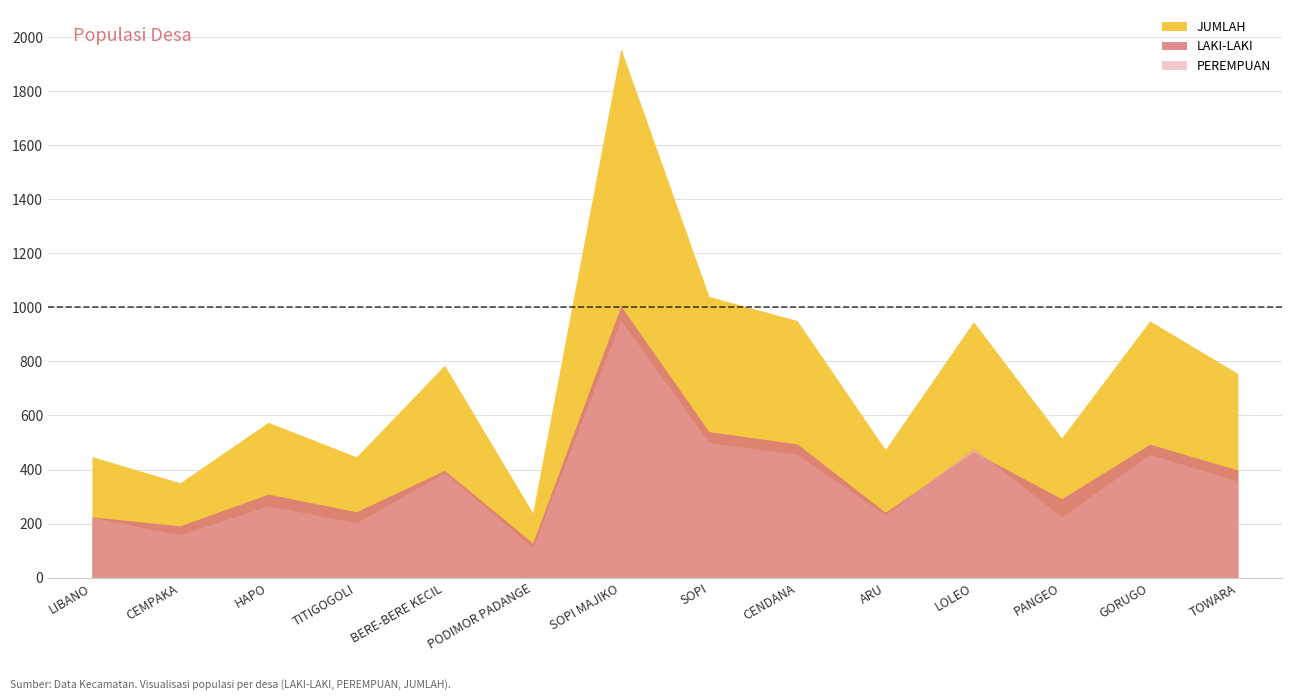

What are all the series names shown in the legend?

LAKI-LAKI, PEREMPUAN, JUMLAH